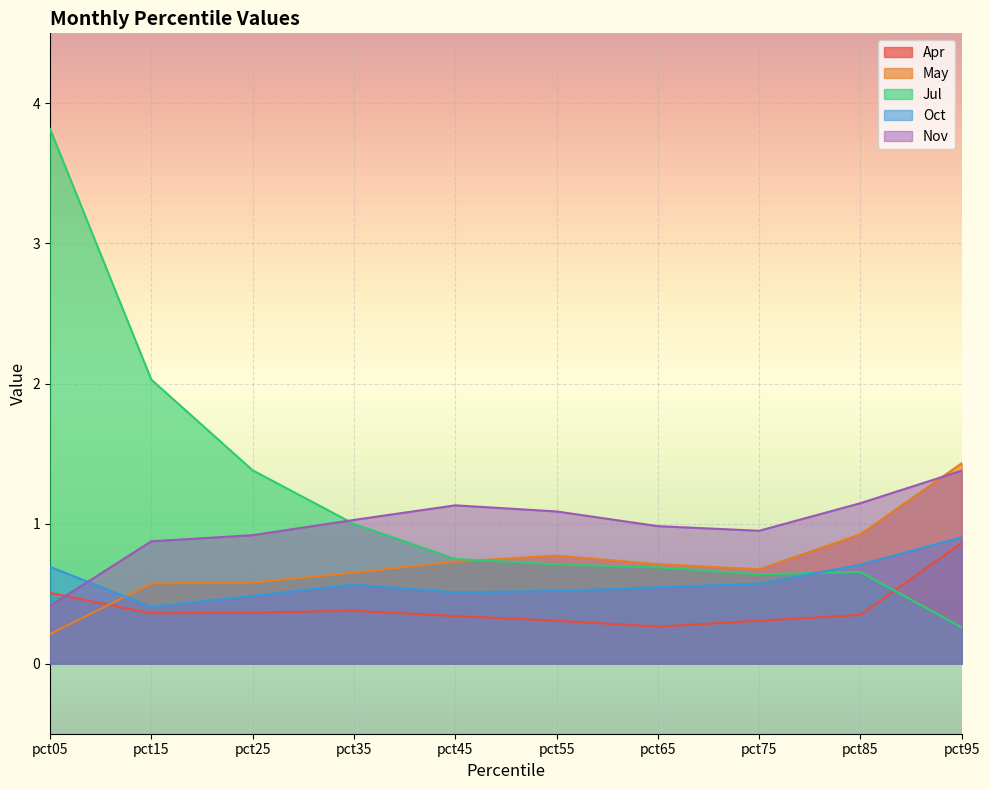

In Apr, how many points are lower than both neighbors (excluding endpoints)?

2